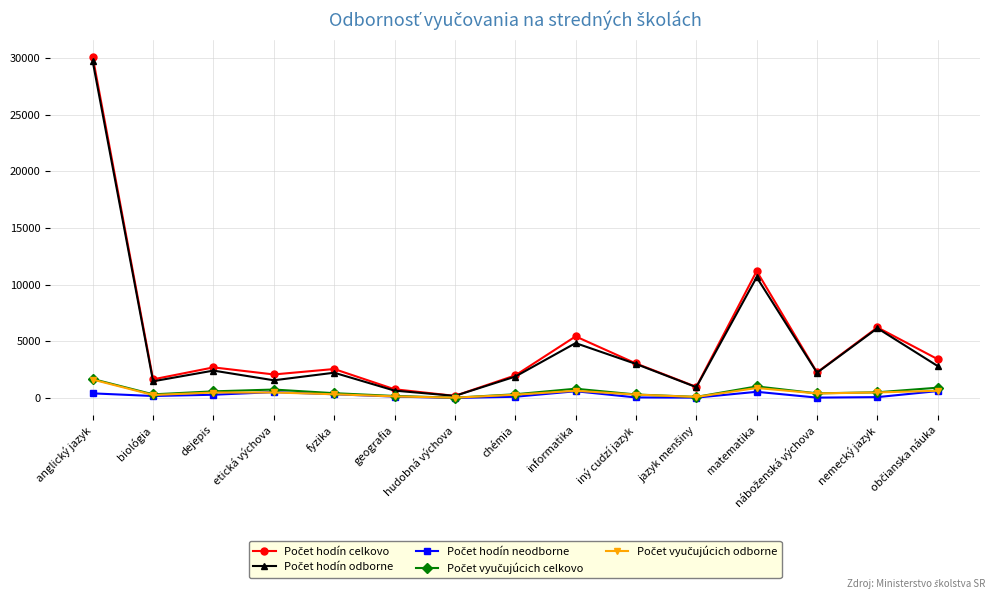

What is the maximum value shown in the chart?

30106